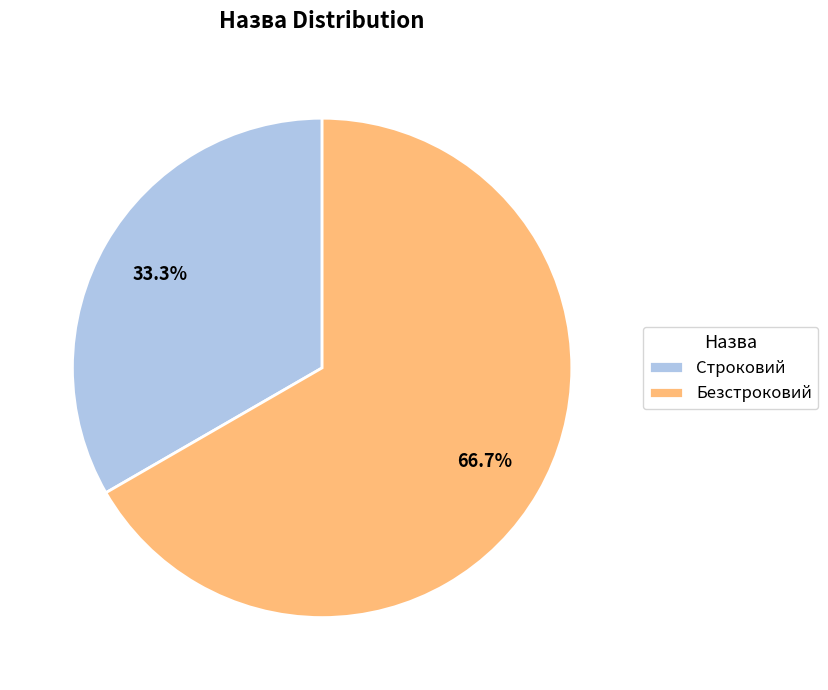

Rank the categories by value from highest to lowest.

Безстроковий, Строковий